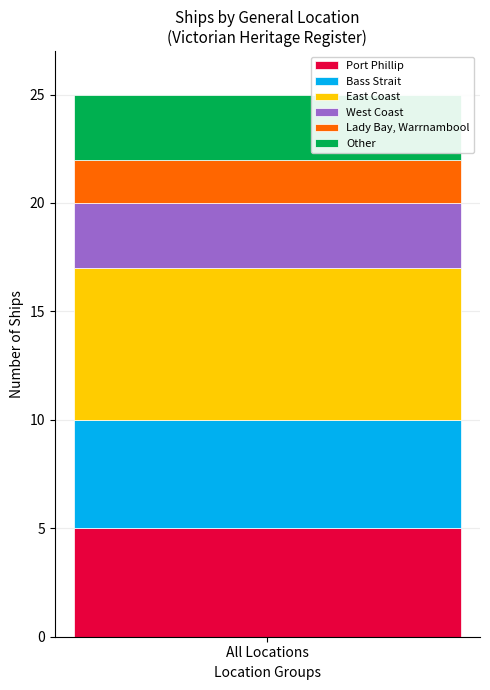

What is the maximum value for Port Phillip?

5